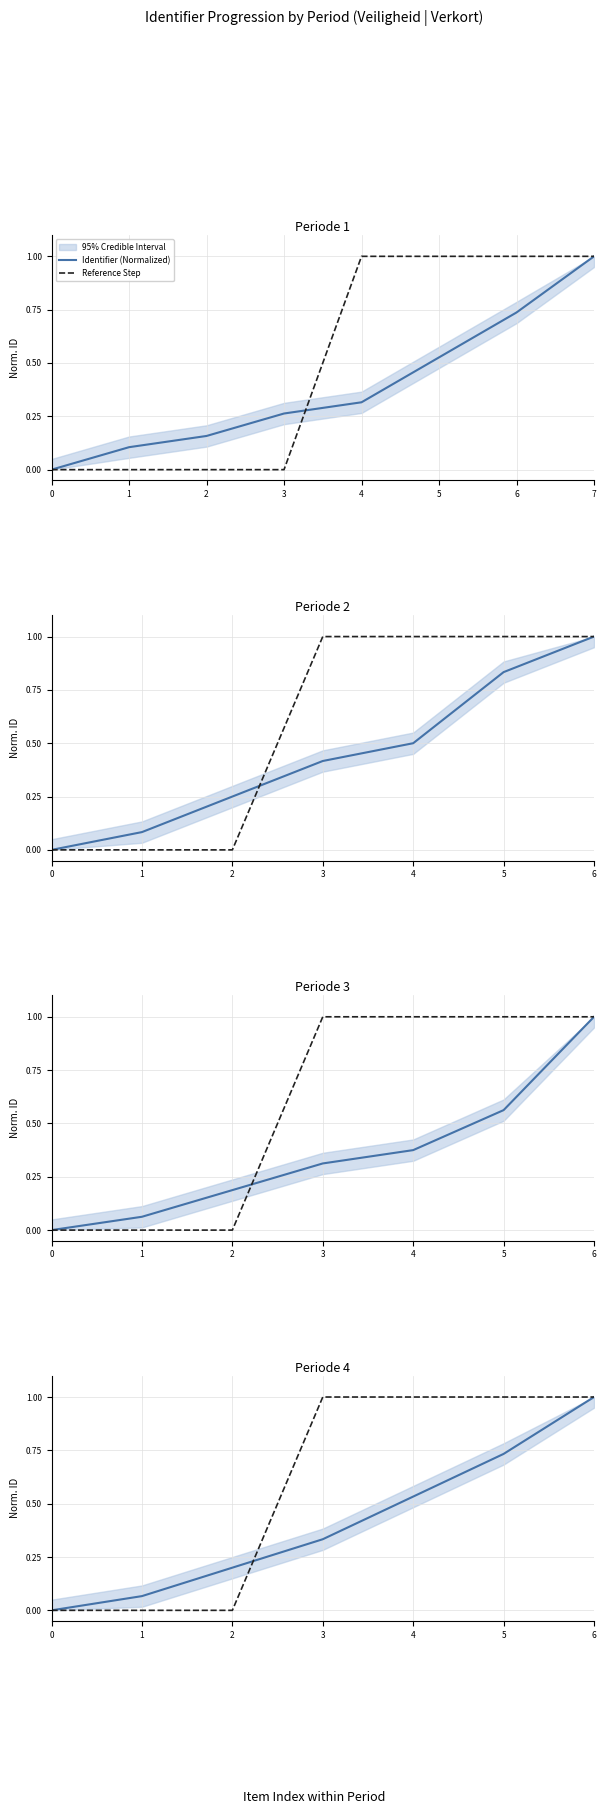

What is the approximate value of Identifier (Normalized) at 6?

1.0